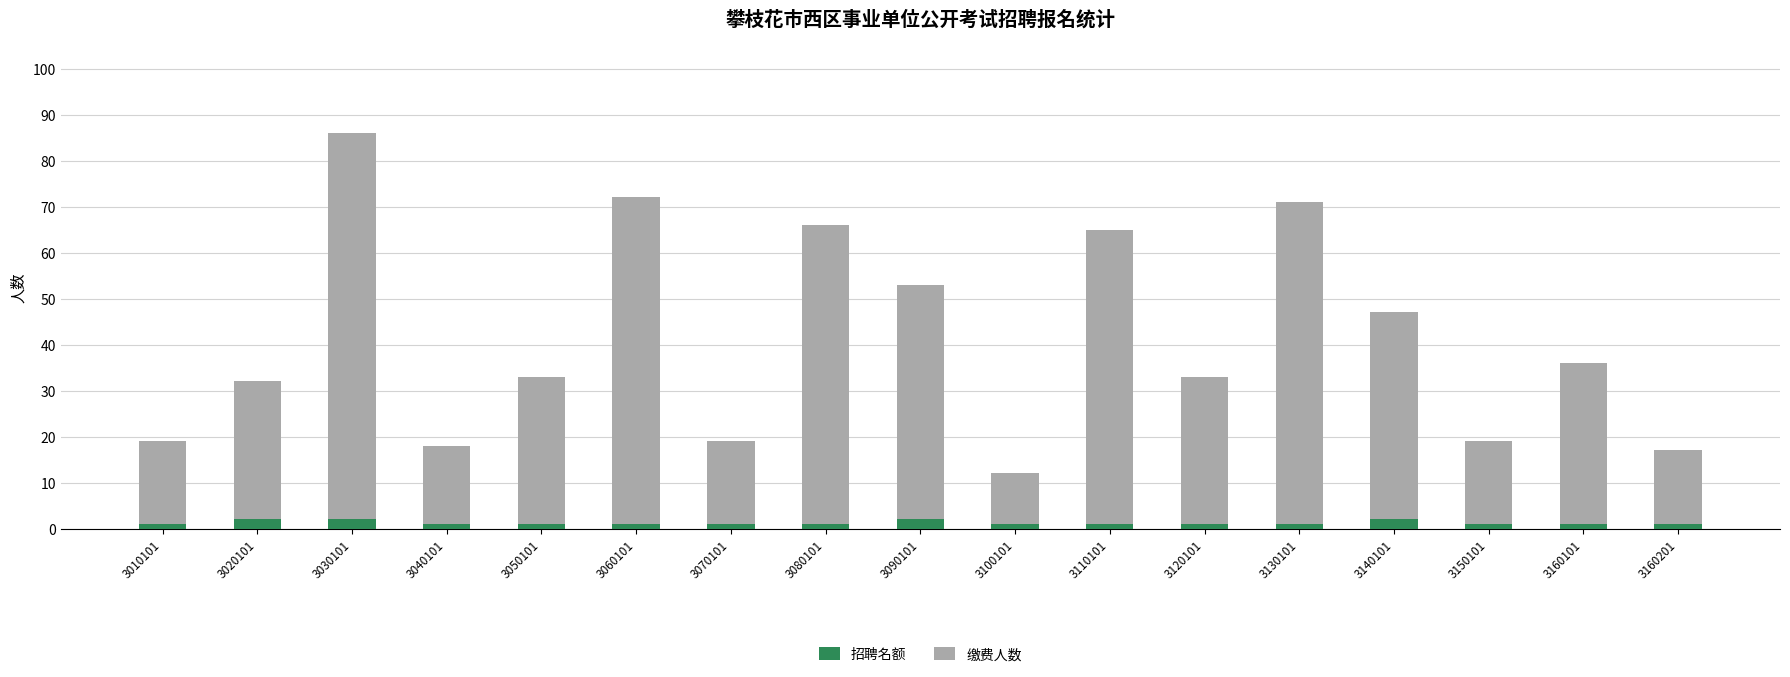

Is it true that 招聘名额 equals 1 at 3150101?

True